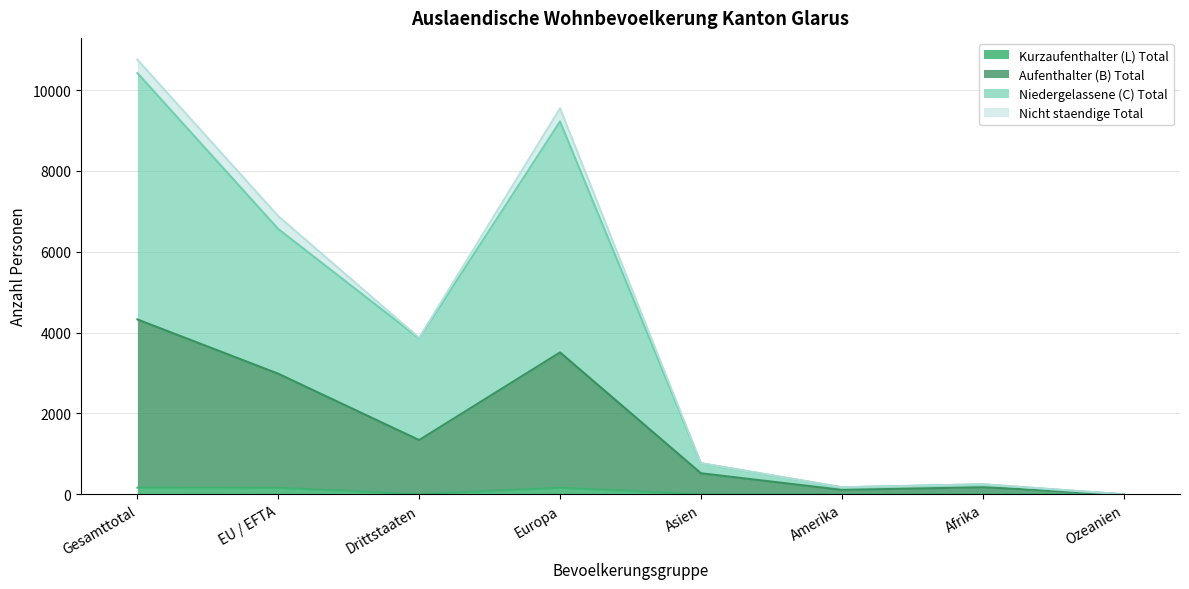

Does the chart display data point markers on the line(s)?

No